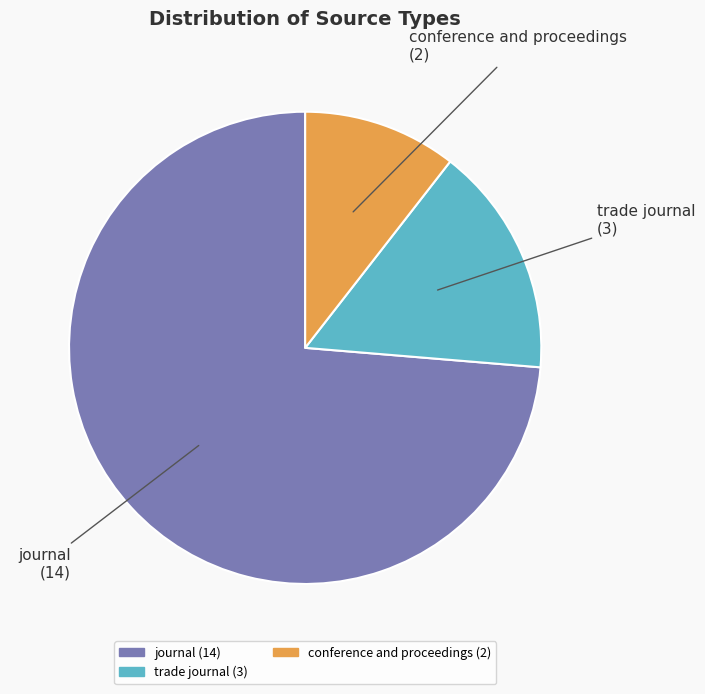

Between journal and trade journal, which is larger?

journal